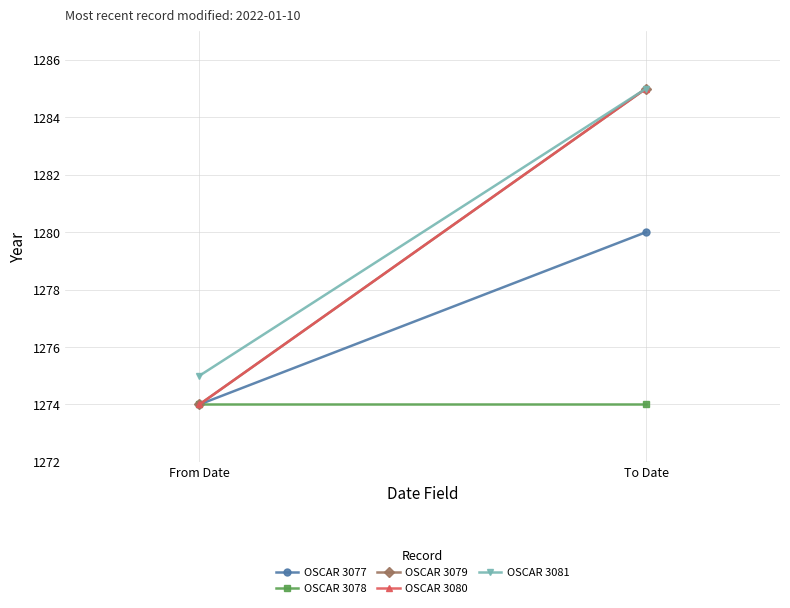

At how many categories does at least one series exceed 1280?

1